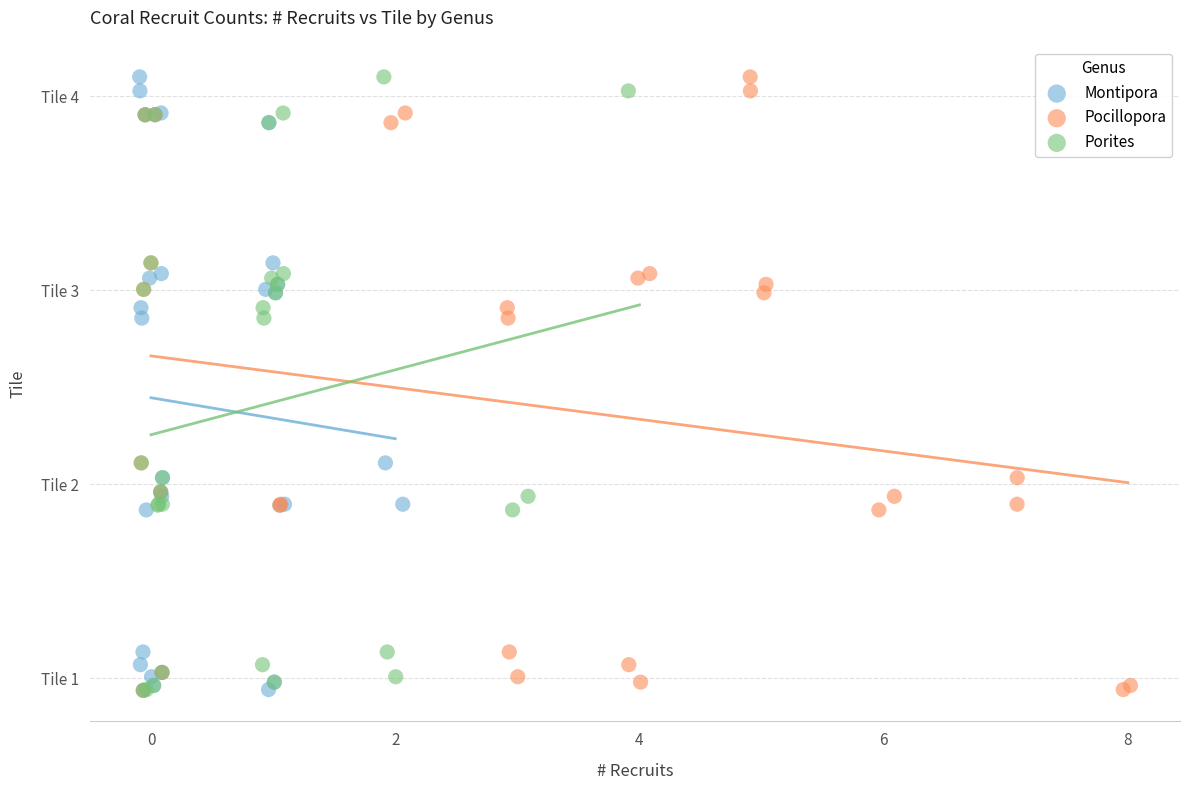

What are all the series names shown in the legend?

Montipora, Pocillopora, Porites